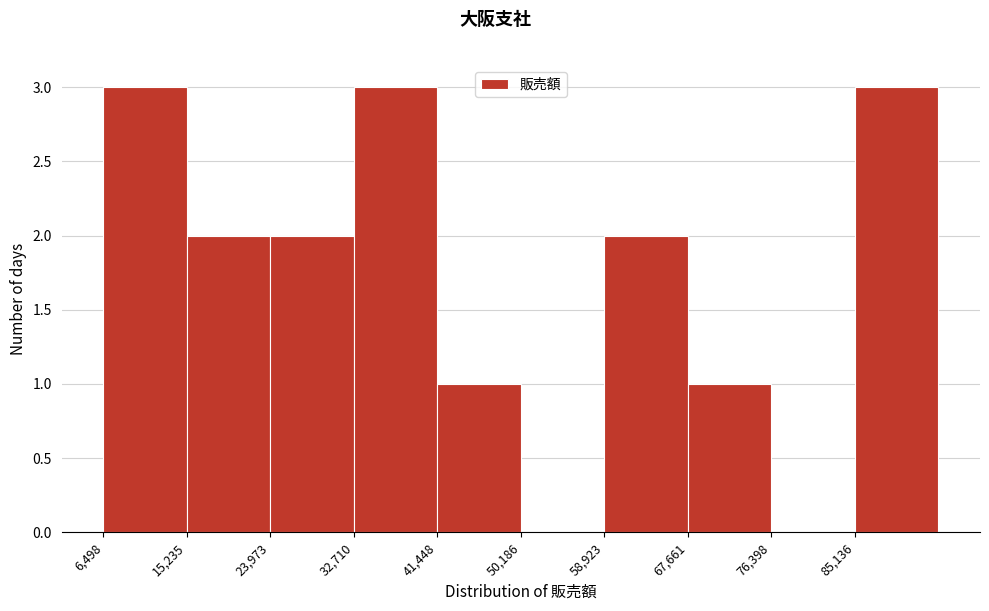

Reading left to right, list every bar in this chart as the range it spans on the x-axis followed by its height. Neither the bar edges nor the heights are printed on the chart, so give them approximately, as read against the axes.

6000 to 15000: 3
15000 to 24000: 2
24000 to 33000: 2
33000 to 41000: 3
41000 to 50000: 1
50000 to 59000: 0
59000 to 68000: 2
68000 to 76000: 1
76000 to 85000: 0
85000 to 94000: 3